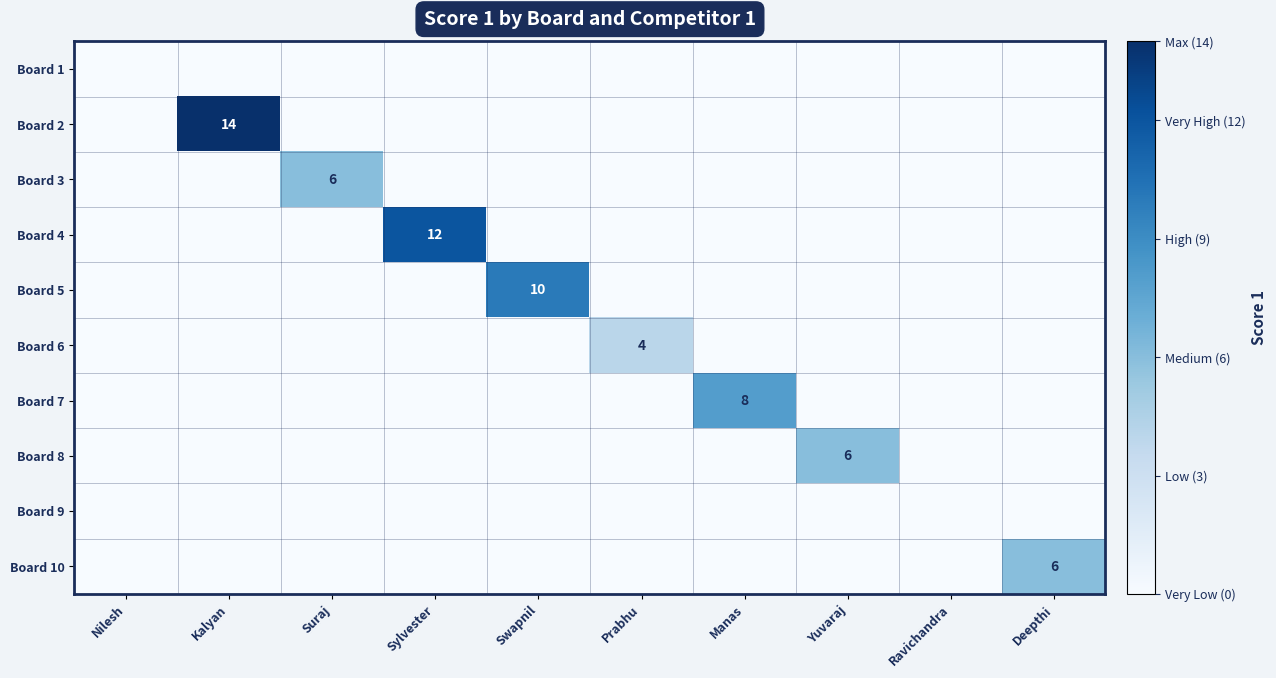

The Board 4 series shows 0 at Swapnil. True or false?

True